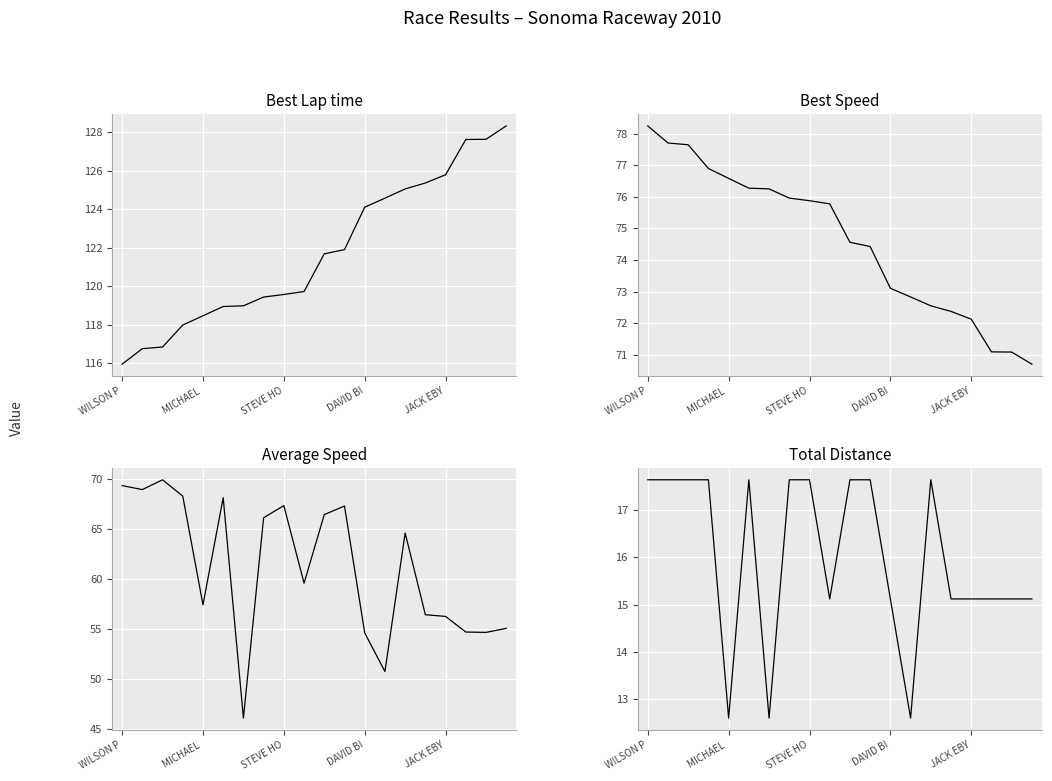

What position from the left is 15?

16